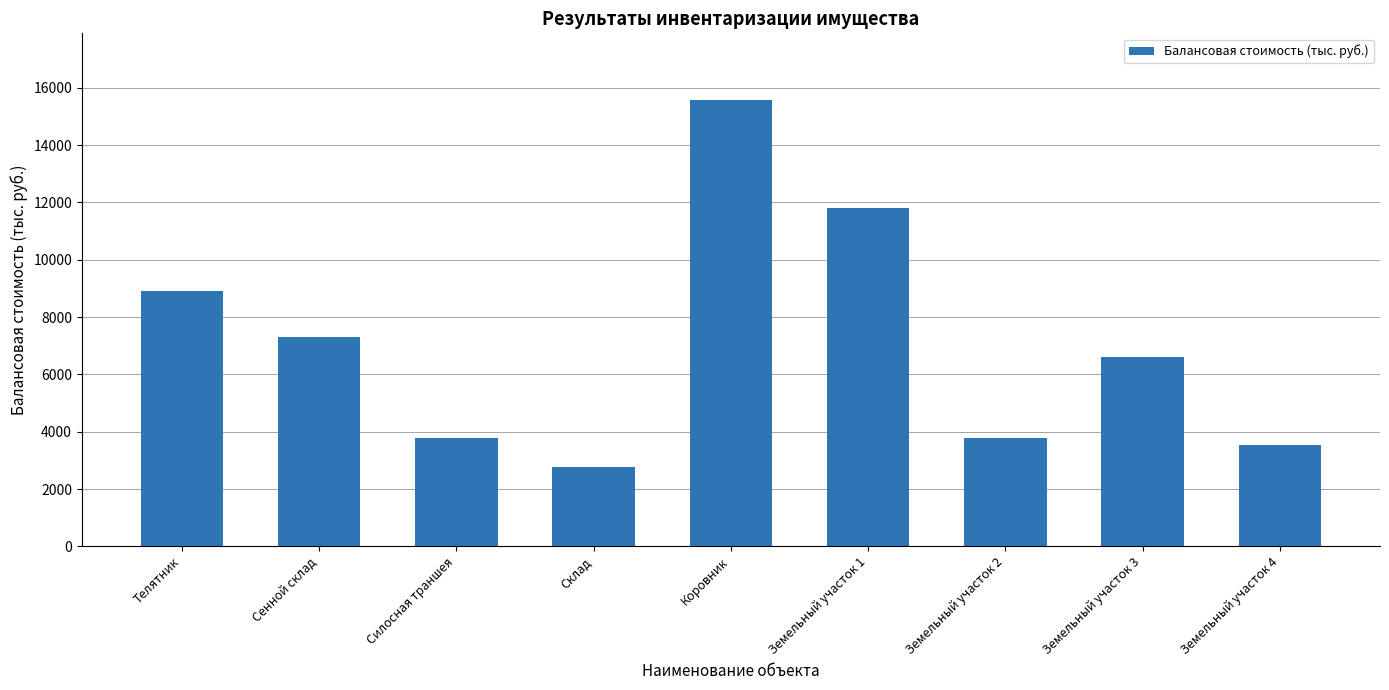

Is it true that the value at Земельный участок 4 is 825?

False